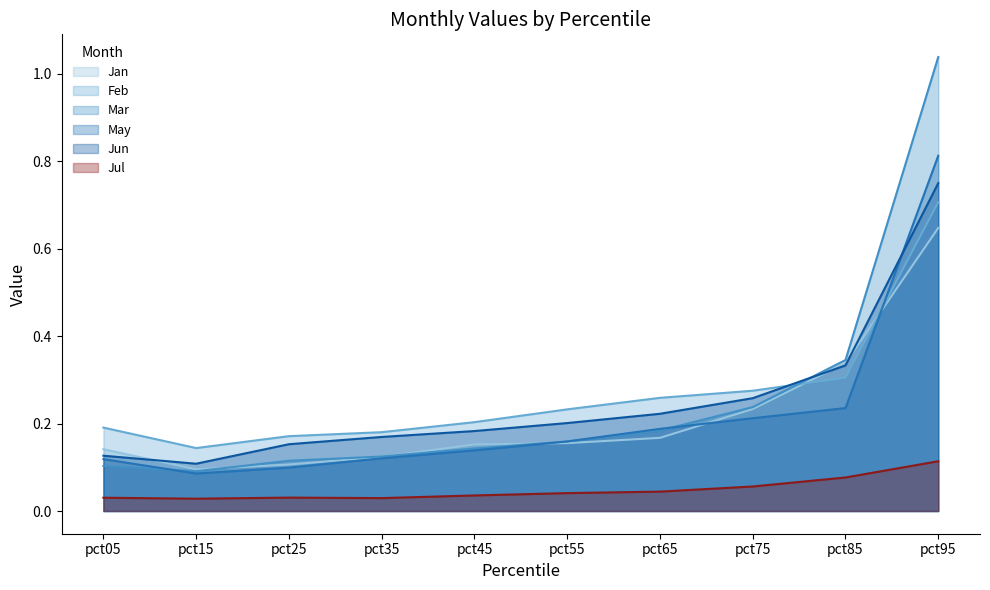

Which series ends up on top after the final intersection of Jun and May?

May